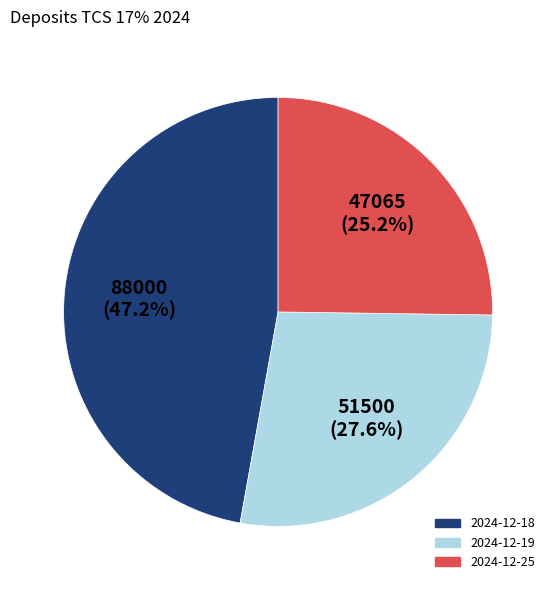

Is it true that 2024-12-18 is 47% of the pie?

True